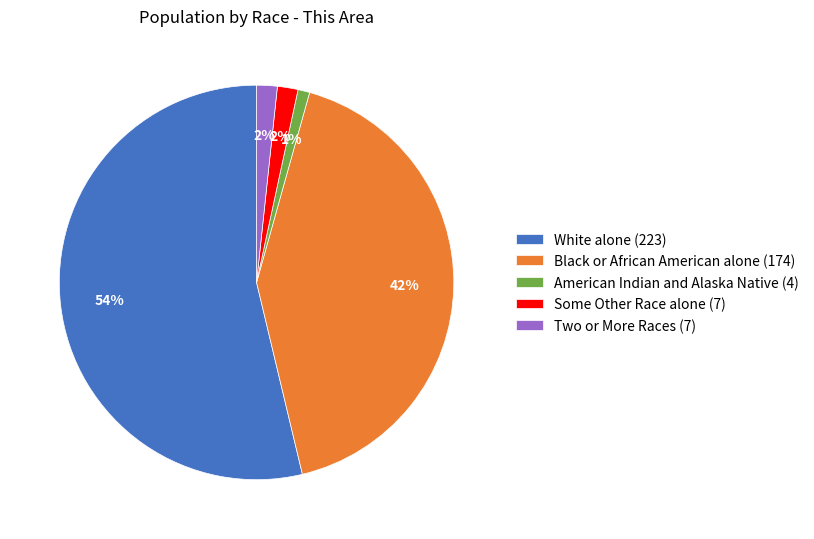

To the nearest percent, what is the combined percentage of American Indian and Alaska Native (4) and Some Other Race alone (7)?

3%